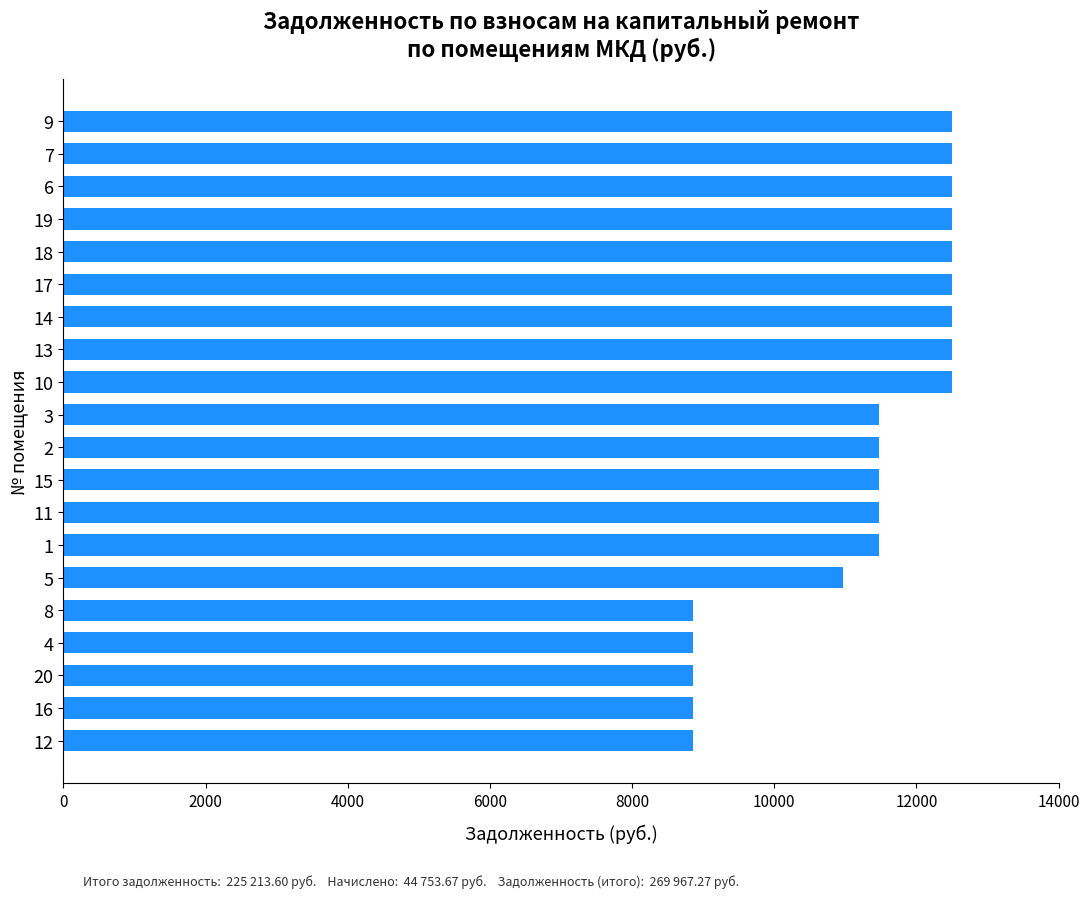

What is the difference between the second highest and minimum values?

3646.6